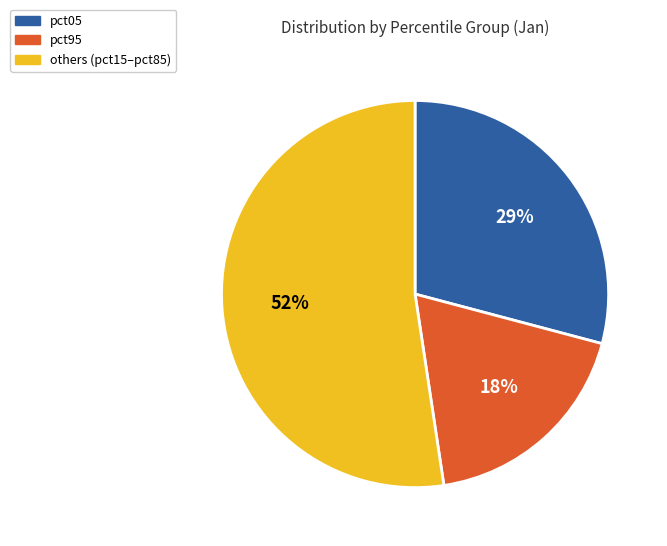

To the nearest percent, what is the combined percentage of others (pct15–pct85) and pct05?

82%